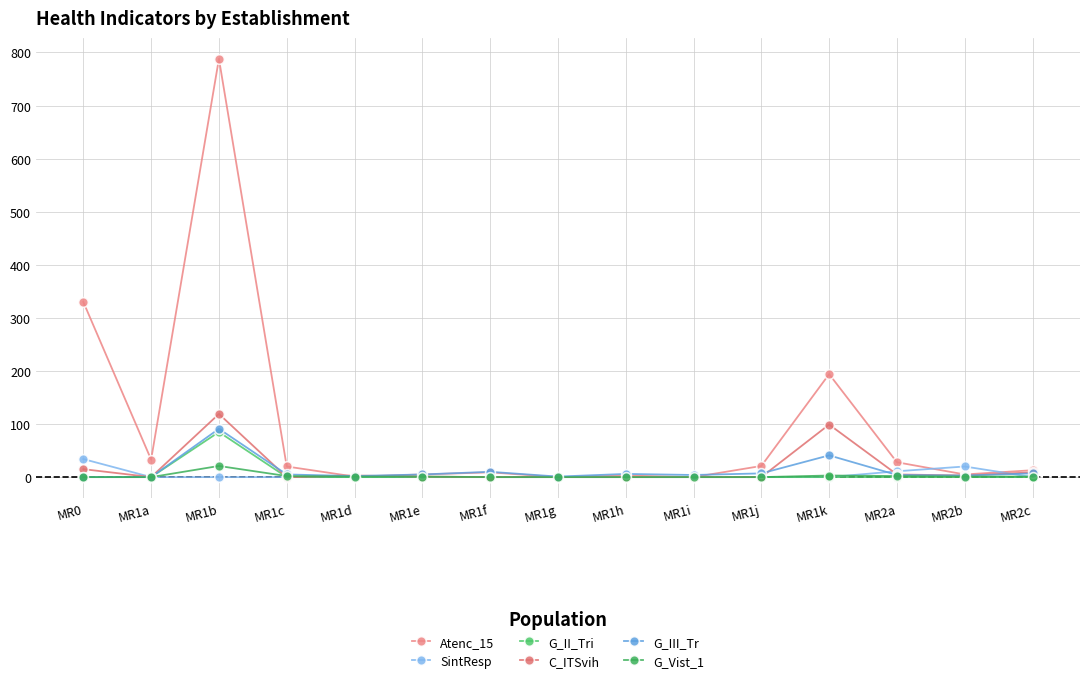

What is the sum of all G_III_Tr values?

186